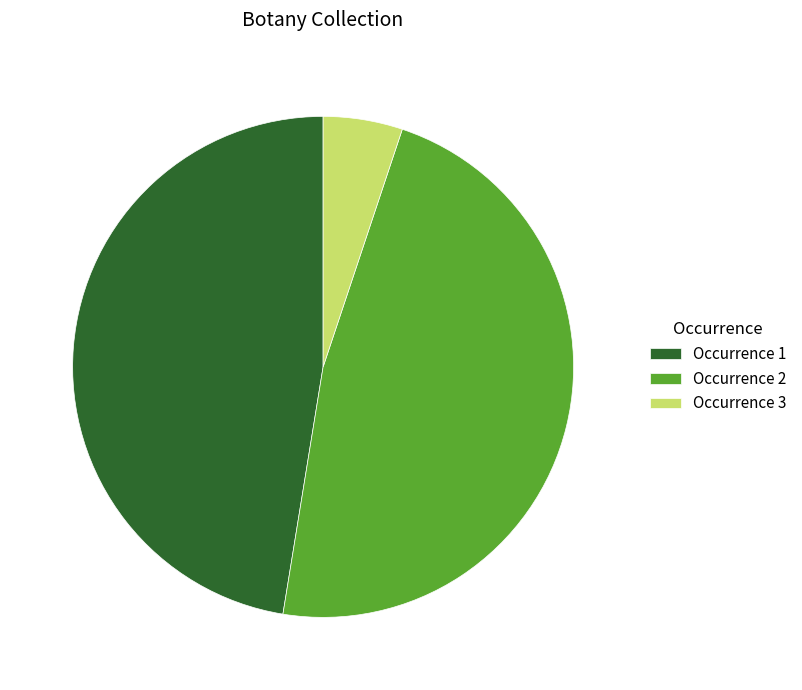

Approximately how many times larger is the value at Occurrence 2 compared to Occurrence 3?

9.3